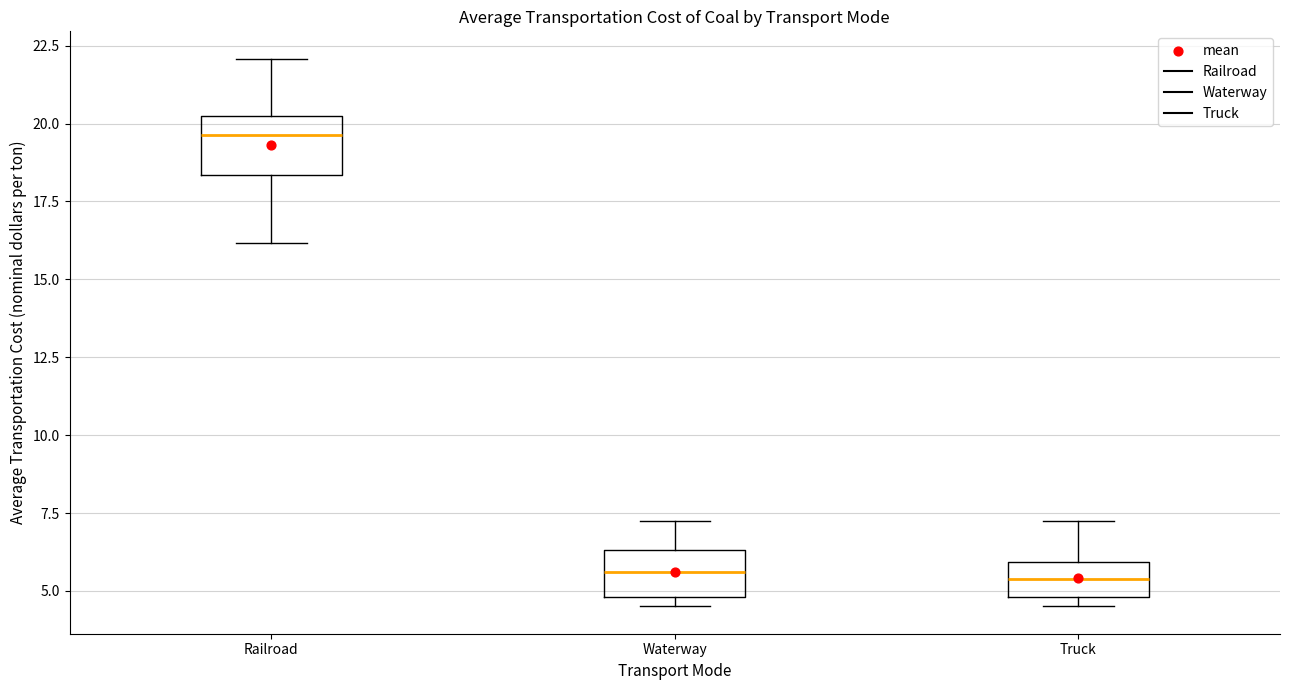

Where does the upper whisker of the box for Railroad end on the y-axis? The values are not printed on the chart, so give them approximately, as read against the axis.

22.0